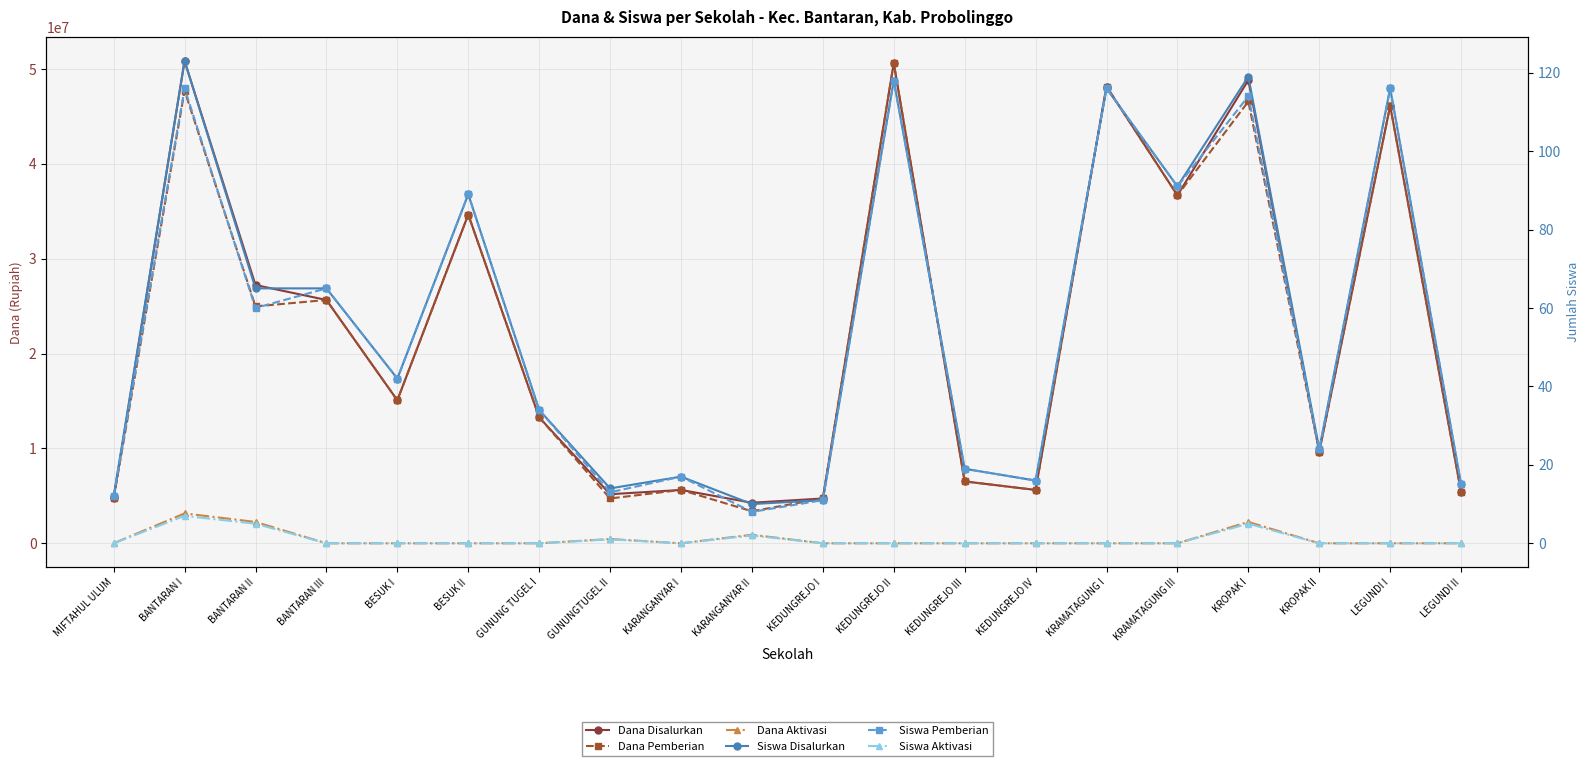

Reading left to right, list all the values displayed in this chart.

Dana Disalurkan: 4725000	50850000	27225000	25650000	15075000	34650000	13275000	5175000	5625000	4275000	4725000	50625000	6525000	5625000	48150000	36675000	48825000	9675000	46125000	5400000
Dana Pemberian: 4725000	47700000	24975000	25650000	15075000	34650000	13275000	4725000	5625000	3375000	4725000	50625000	6525000	5625000	48150000	36675000	46575000	9675000	46125000	5400000
Dana Aktivasi: 0	3150000	2250000	0	0	0	0	450000	0	900000	0	0	0	0	0	0	2250000	0	0	0
Siswa Disalurkan: 12	123	65	65	42	89	34	14	17	10	11	118	19	16	116	91	119	24	116	15
Siswa Pemberian: 12	116	60	65	42	89	34	13	17	8	11	118	19	16	116	91	114	24	116	15
Siswa Aktivasi: 0	7	5	0	0	0	0	1	0	2	0	0	0	0	0	0	5	0	0	0